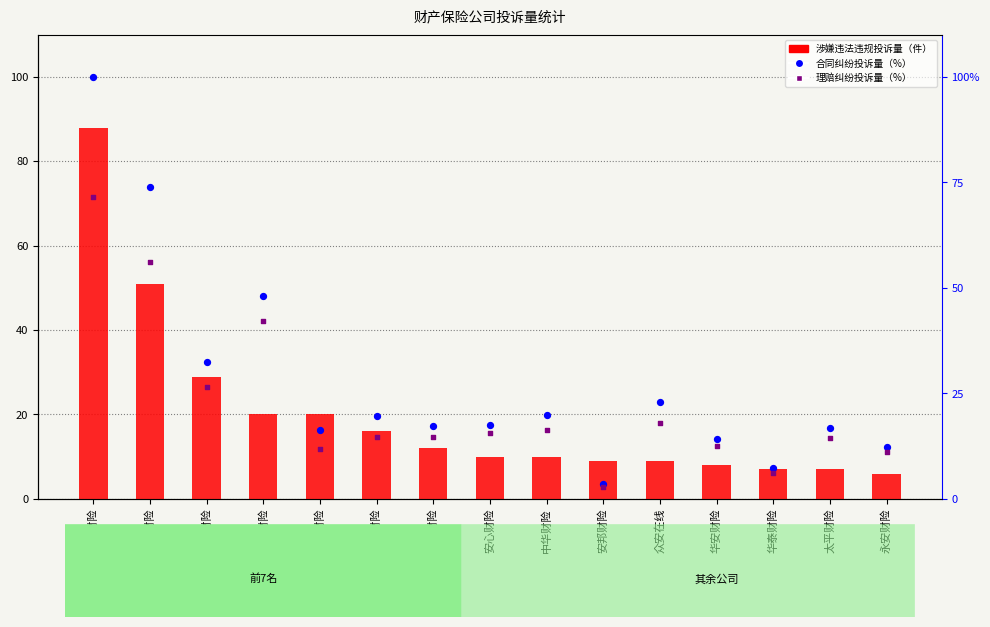

Which series has the widest spread of Y values?

合同纠纷投诉量（件）（%）